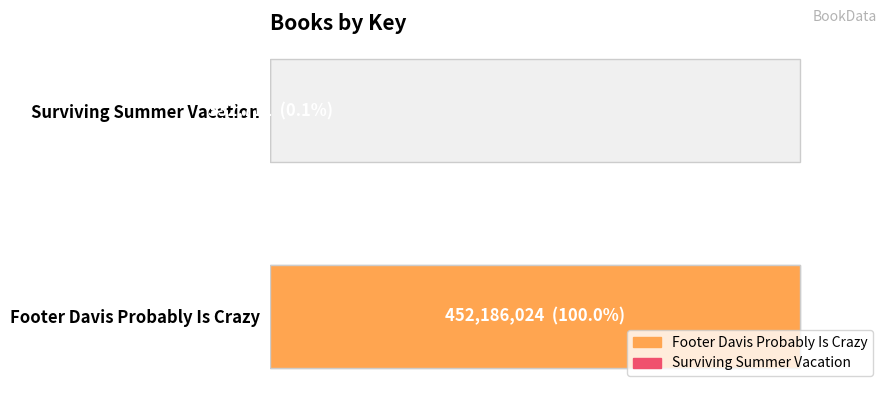

What is the ratio of the value at Footer Davis Probably Is Crazy to the value at Surviving Summer Vacation?

1359.1